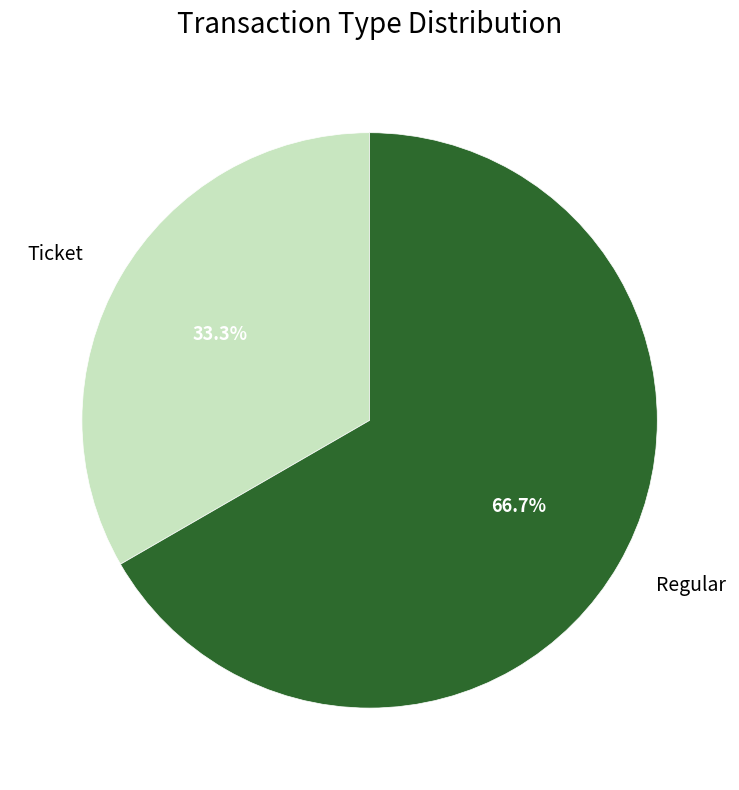

Do Regular and Ticket together represent more than half of the pie?

Yes